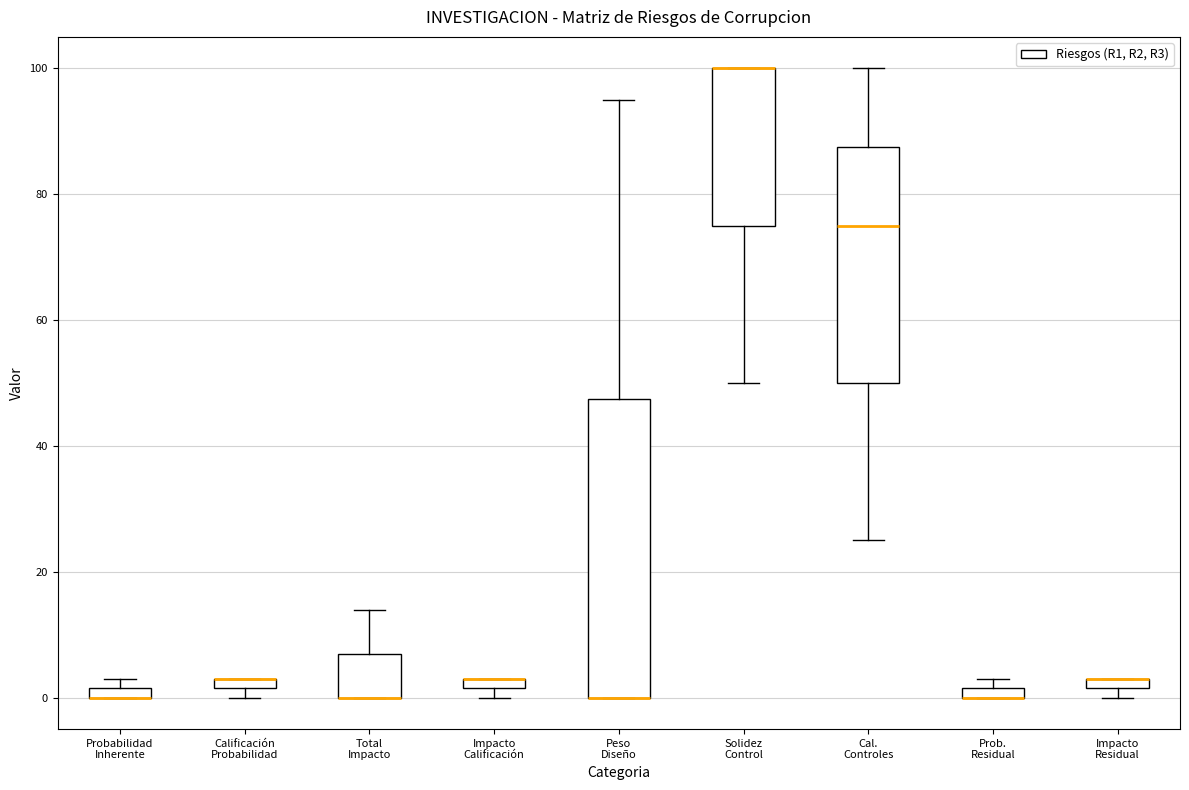

Which box is the tallest, from its lower edge to its upper edge?

Peso Diseño